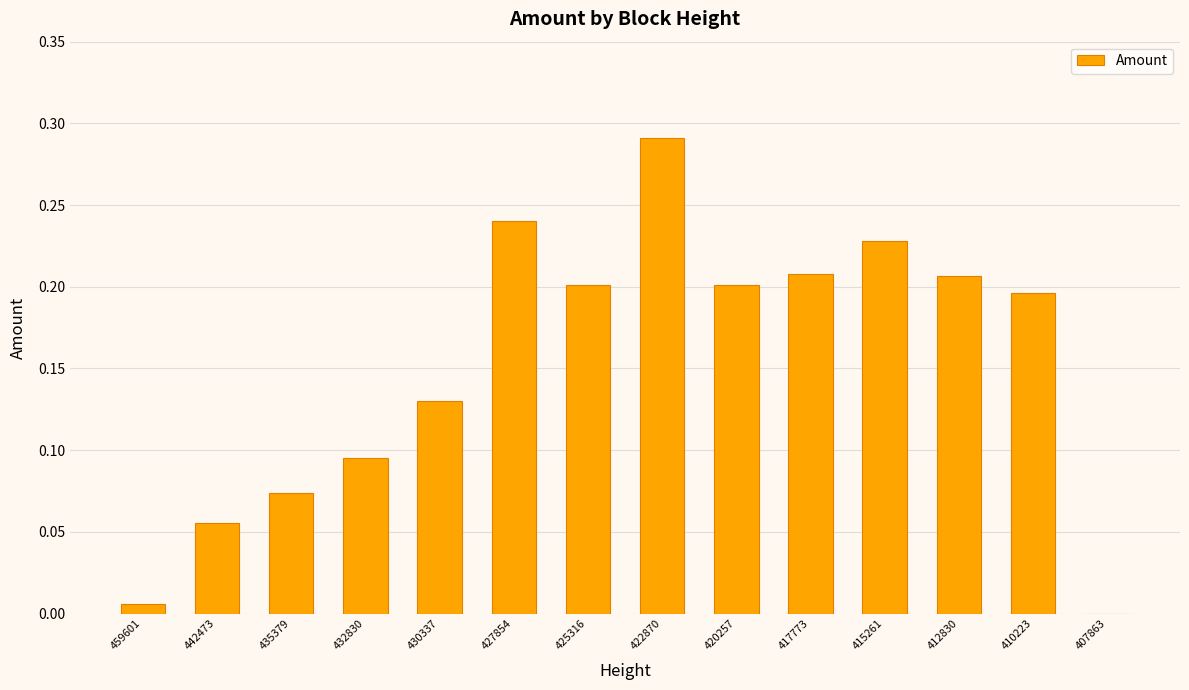

Is it true that the value at 430337 is 0.2?

False